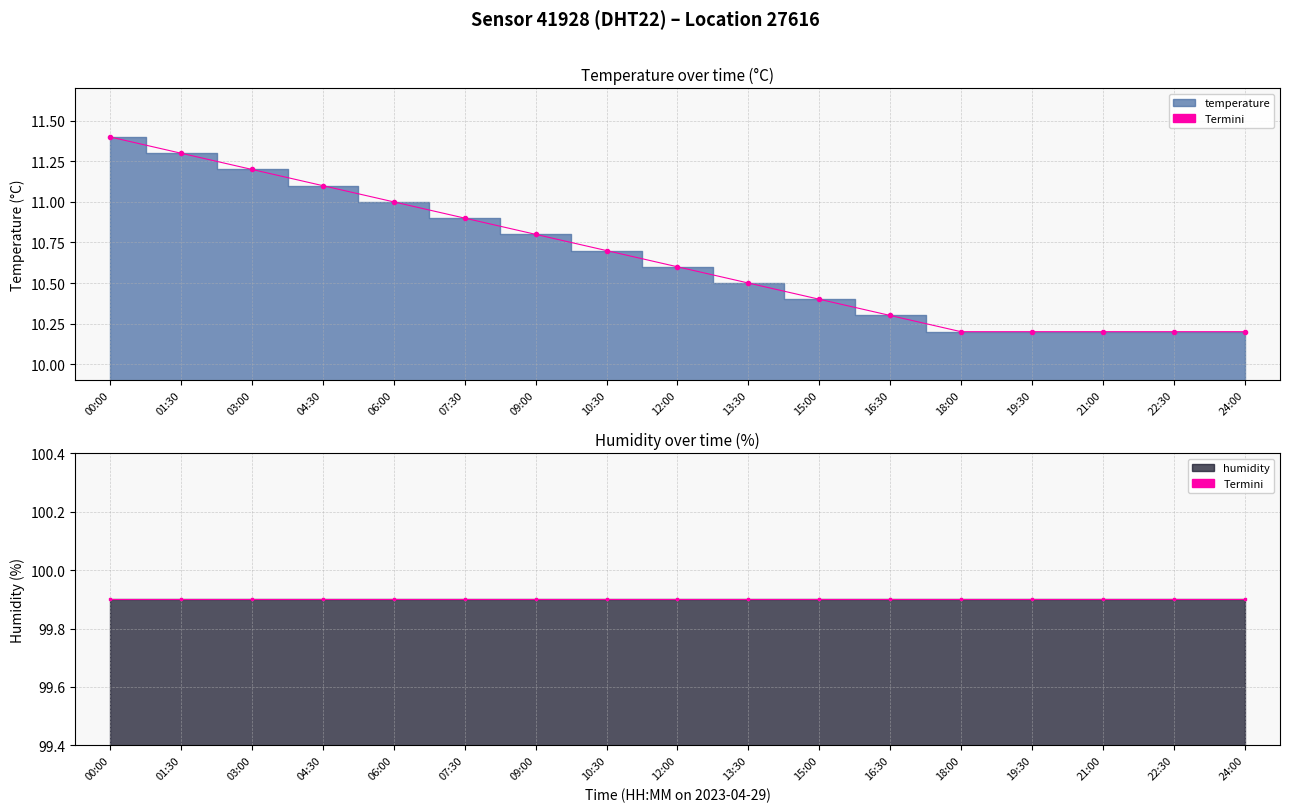

True or false: the data has more than 0 interior local peaks.

False